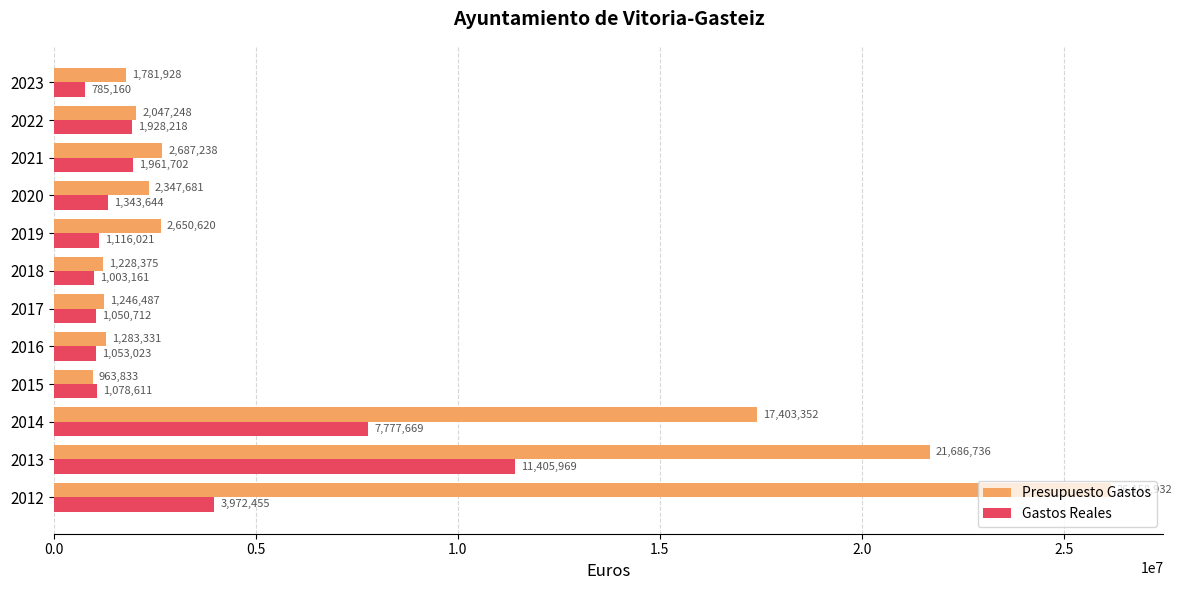

At how many categories does at least one series exceed 16030008?

3